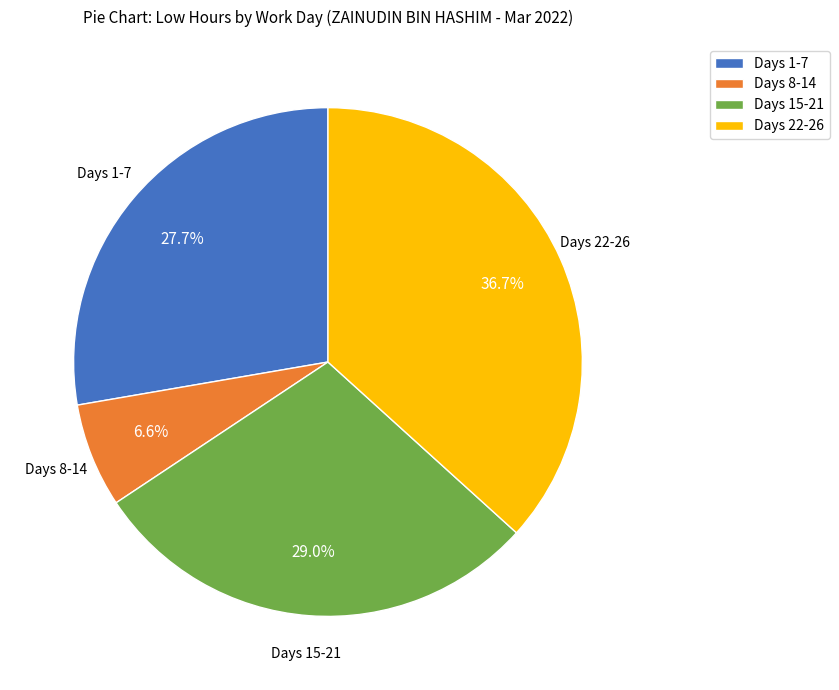

How many slices are in this pie chart?

4